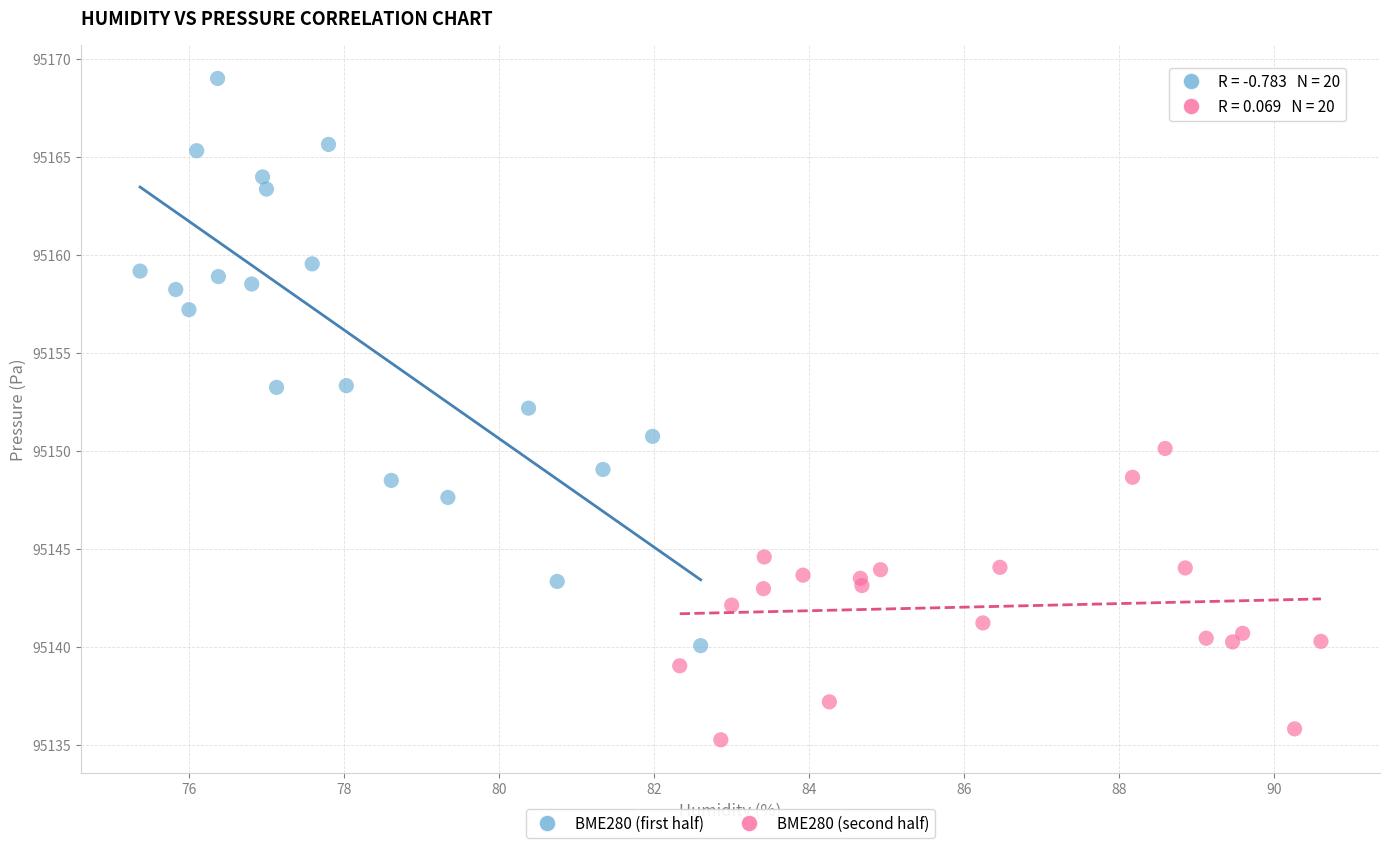

Which series contains the lowest Y value?

BME280 (second half)